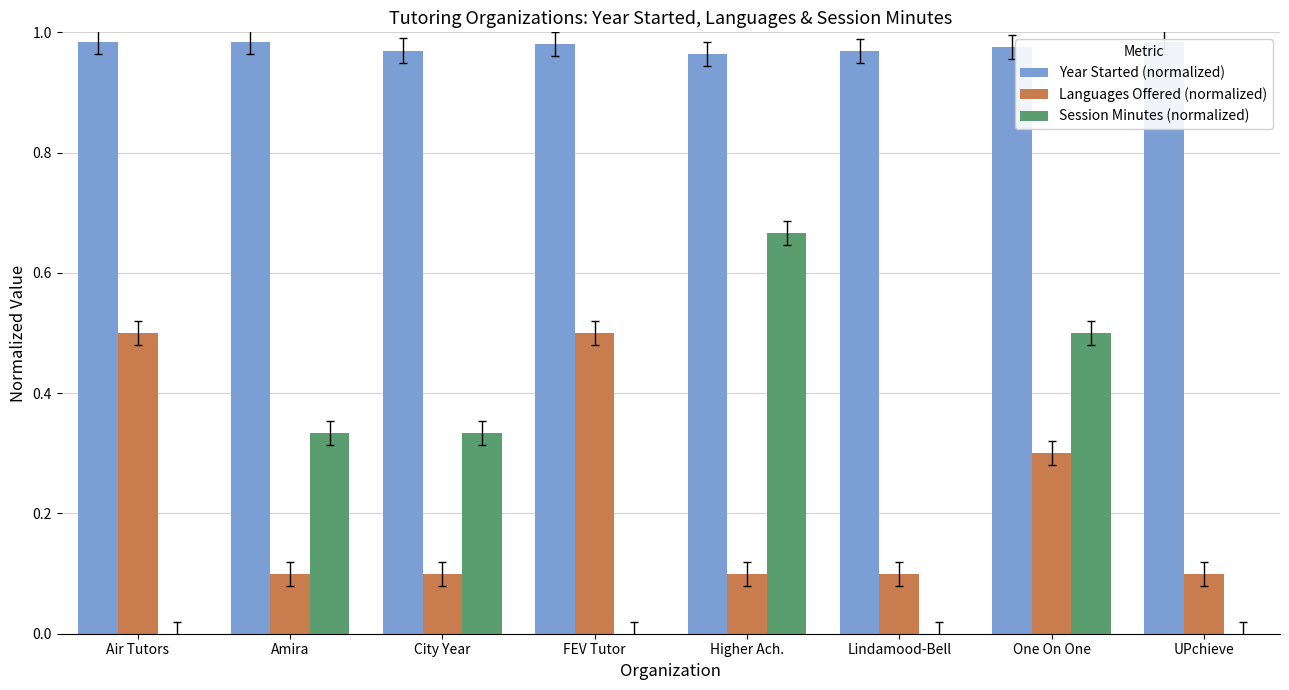

What is the minimum value for Year Started (normalized)?

1.0